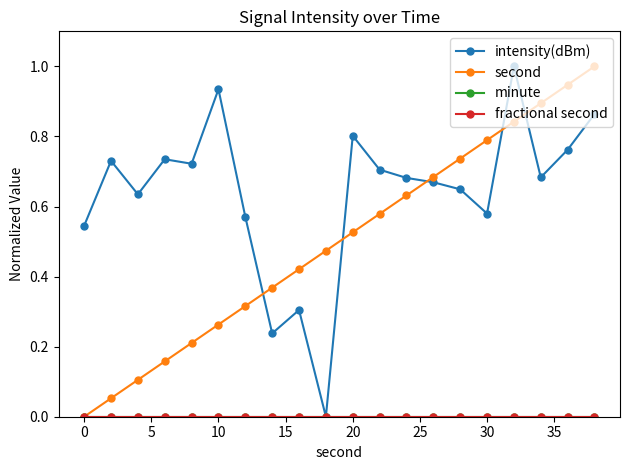

Is this an area chart (filled region under the line)?

No